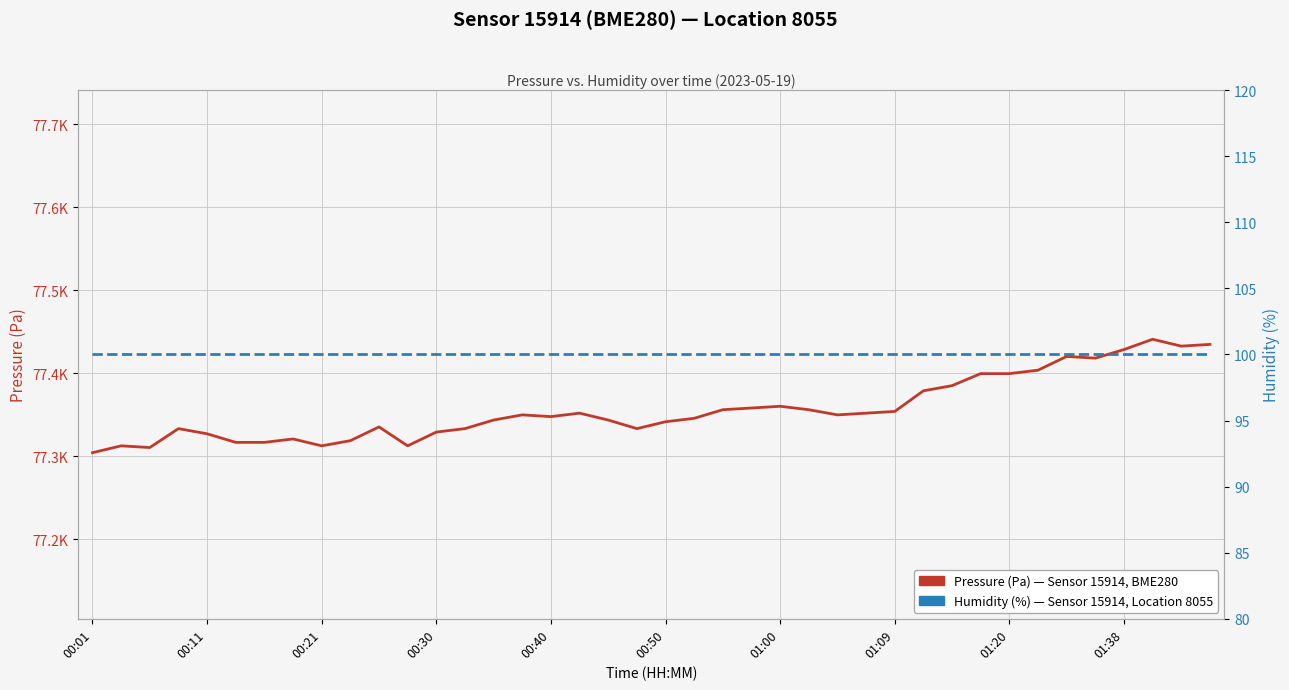

How many lines are shown in the chart?

2